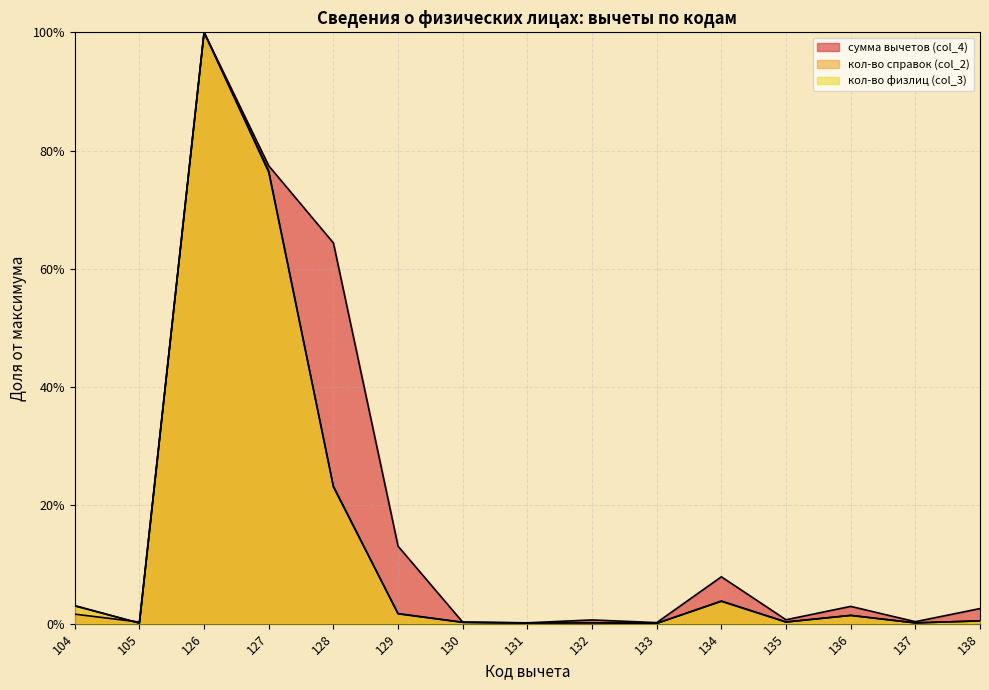

In кол-во справок (col_2), how many points are lower than both neighbors (excluding endpoints)?

5